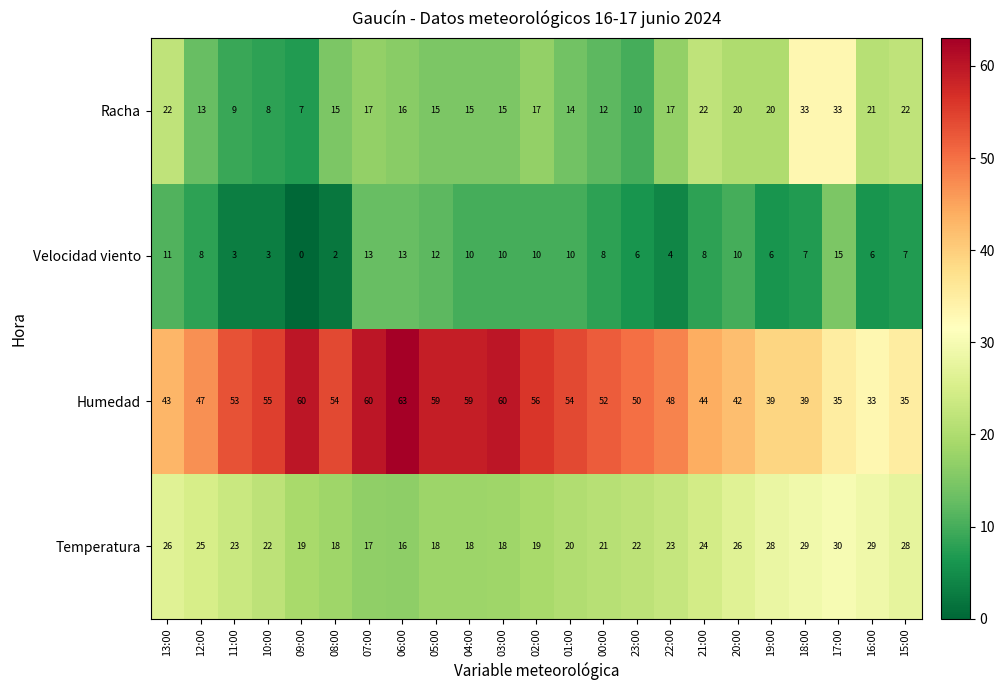

How many series are shown in this chart?

4